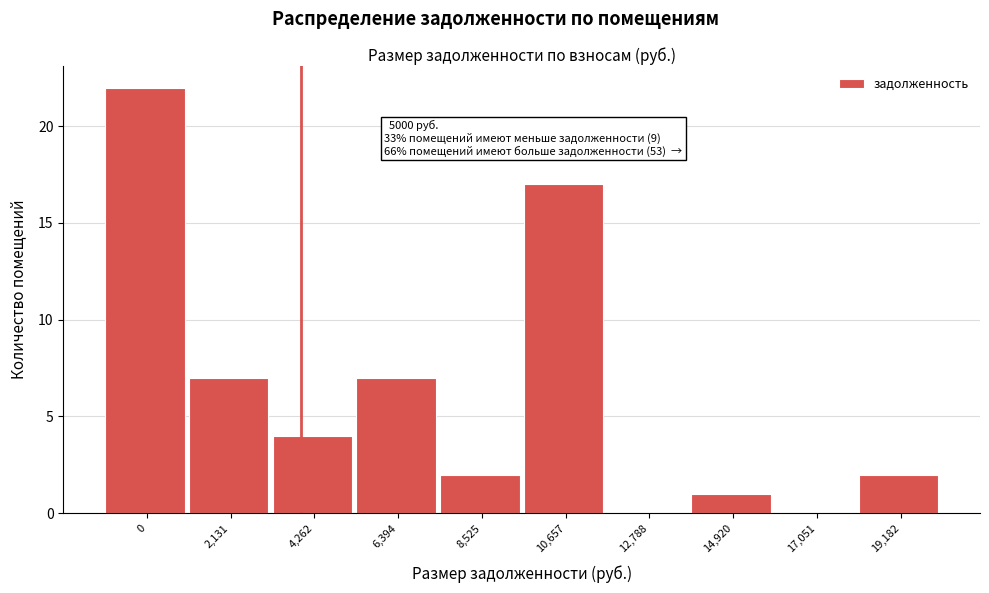

Reading left to right, extract all data points from this chart.

0=22	2,131=7	4,262=4	6,394=7	8,525=2	10,657=17	12,788=0	14,920=1	17,051=0	19,182=2